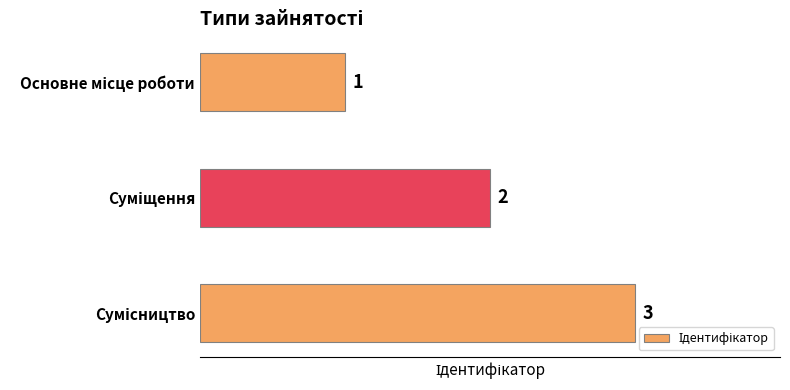

What is the value of the 2nd bar from the top?

2